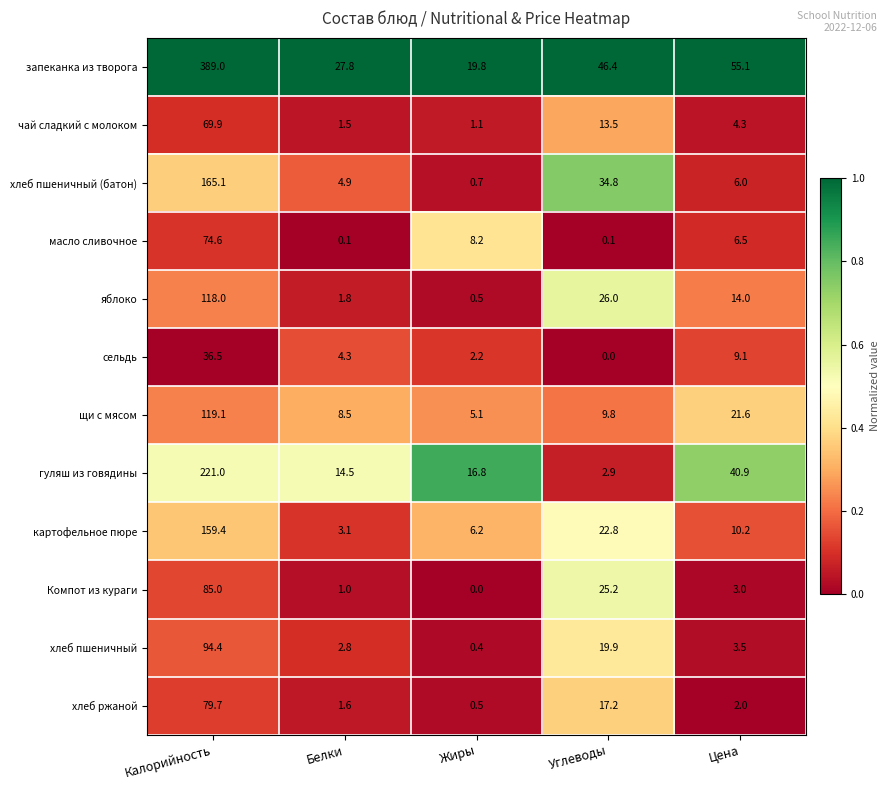

How many distinct data groups are displayed?

12